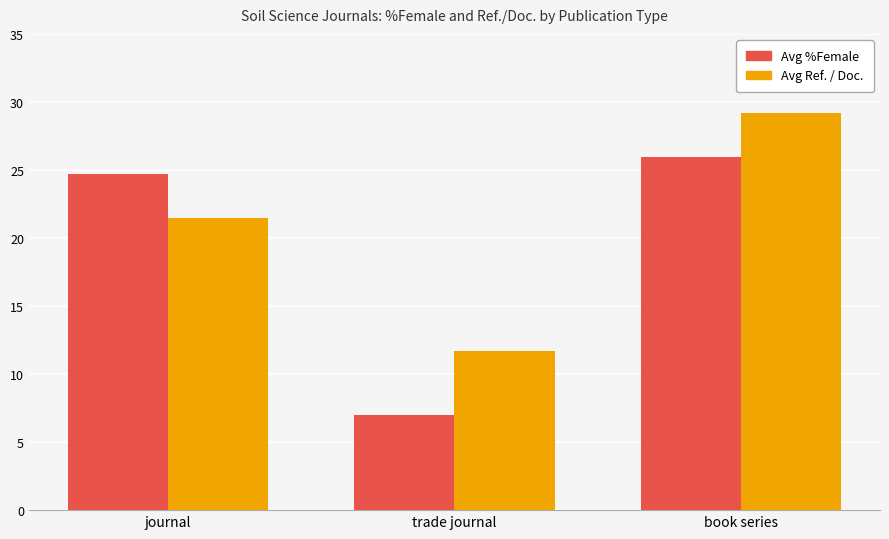

How many values in the Avg %Female series are below 24?

1